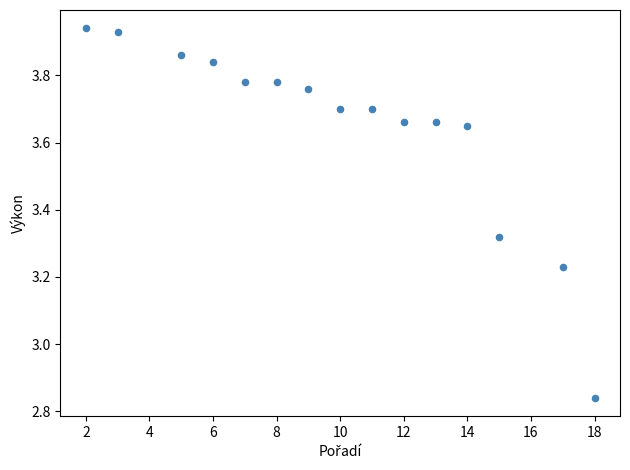

What is the range of Y values (max minus min)?

1.1